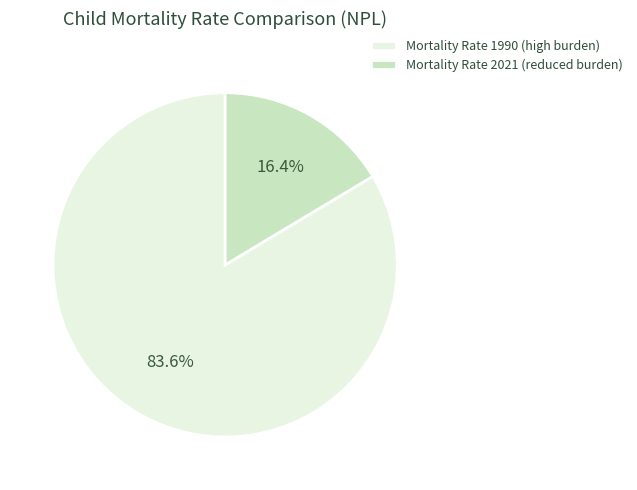

Which slice represents more than half of the pie?

Mortality Rate 1990 (high burden)